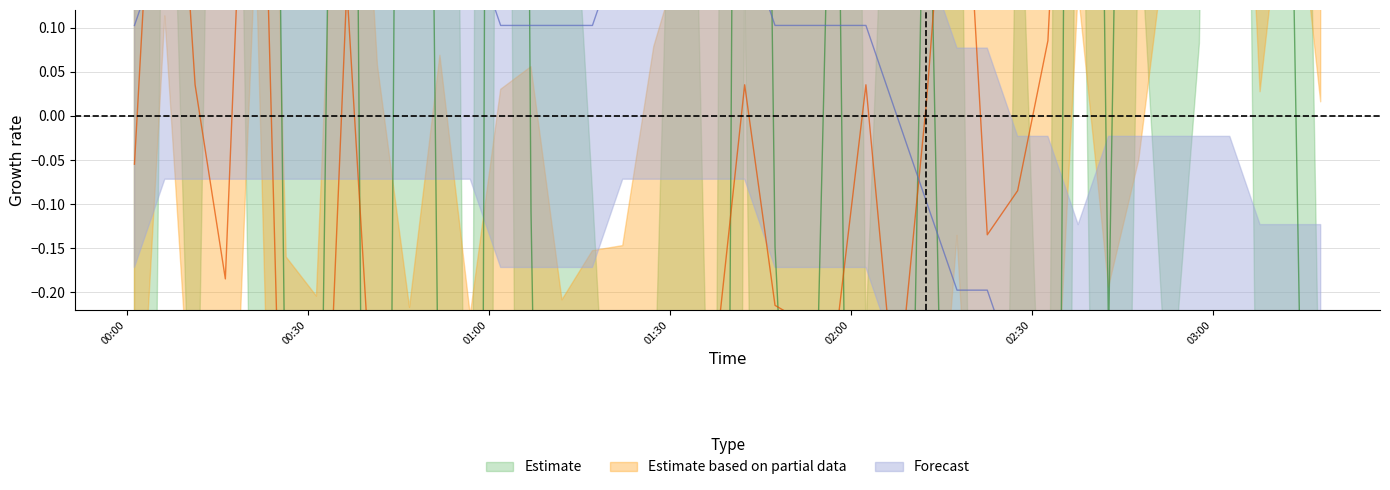

What is the value of the SDS_P1 point at the 25th from the left?

-2.4